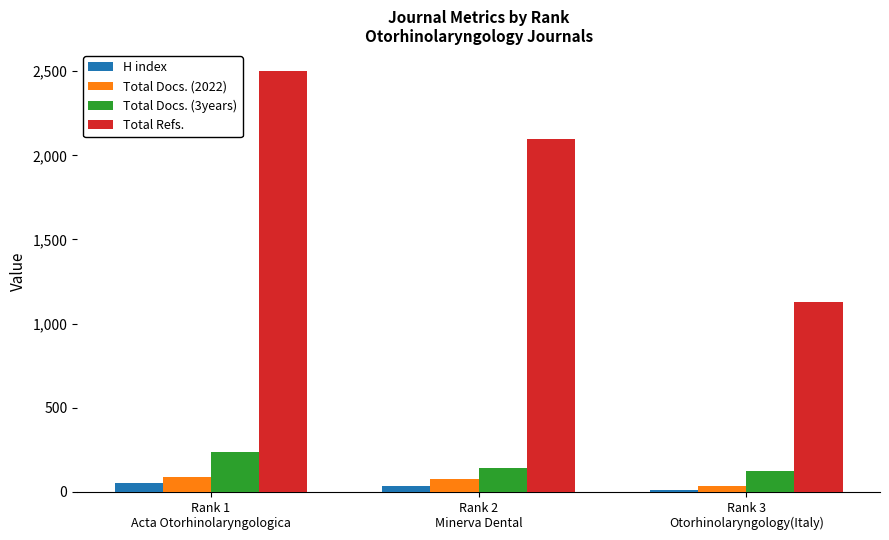

What is the difference between the second highest and minimum values in the H index series?

24